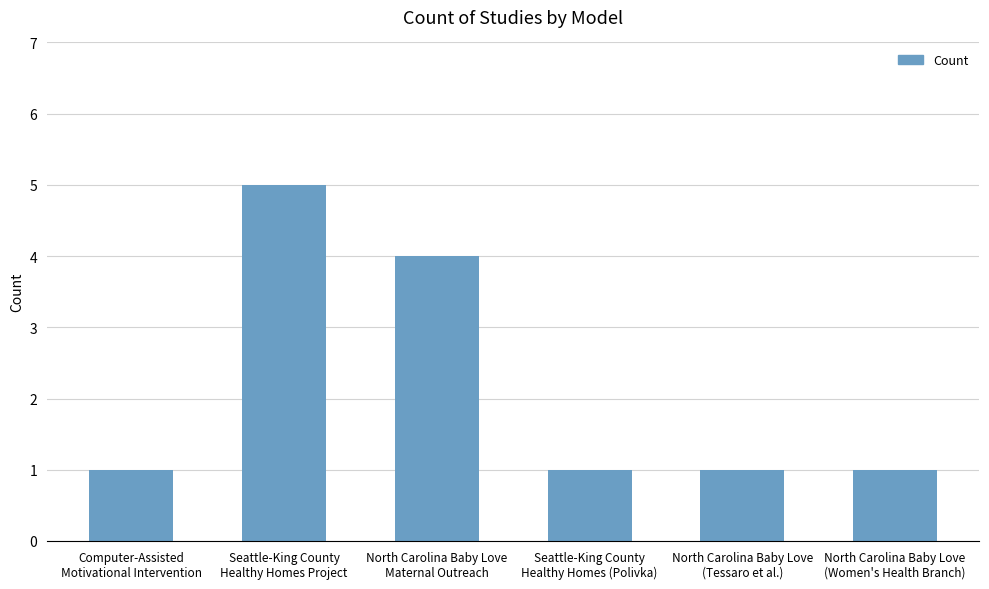

Does the chart contain stacked bars?

No